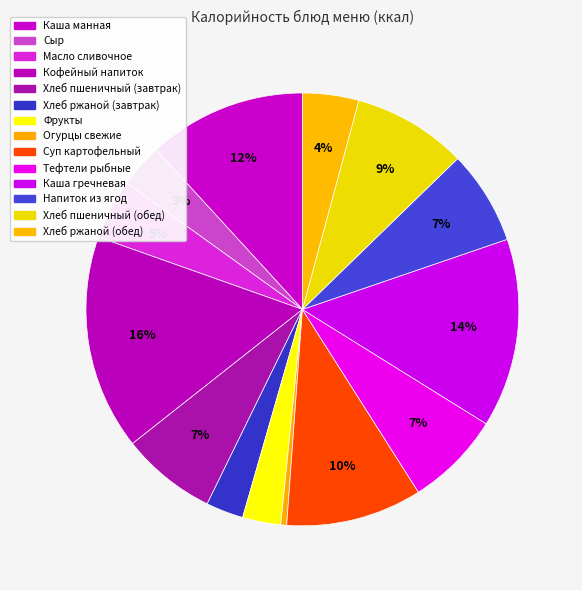

Which category has the biggest portion of the pie?

Кофейный напиток